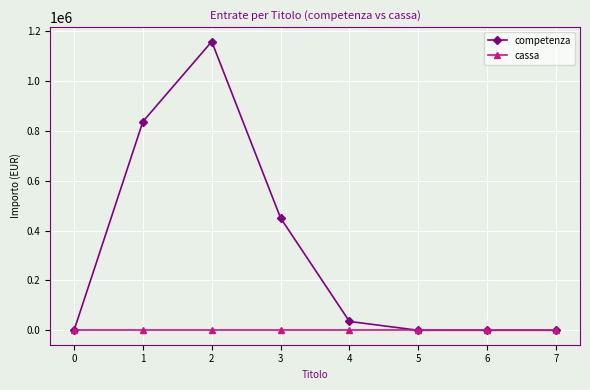

Does the chart have visible grid lines?

Yes